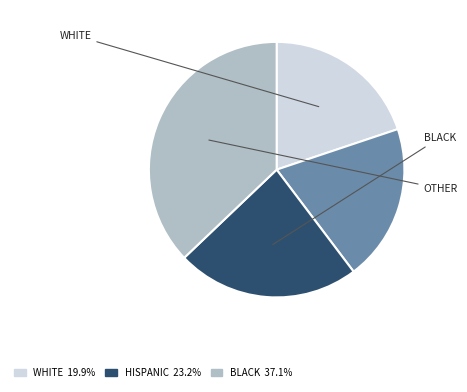

Is there any slice that represents more than half of the pie?

No